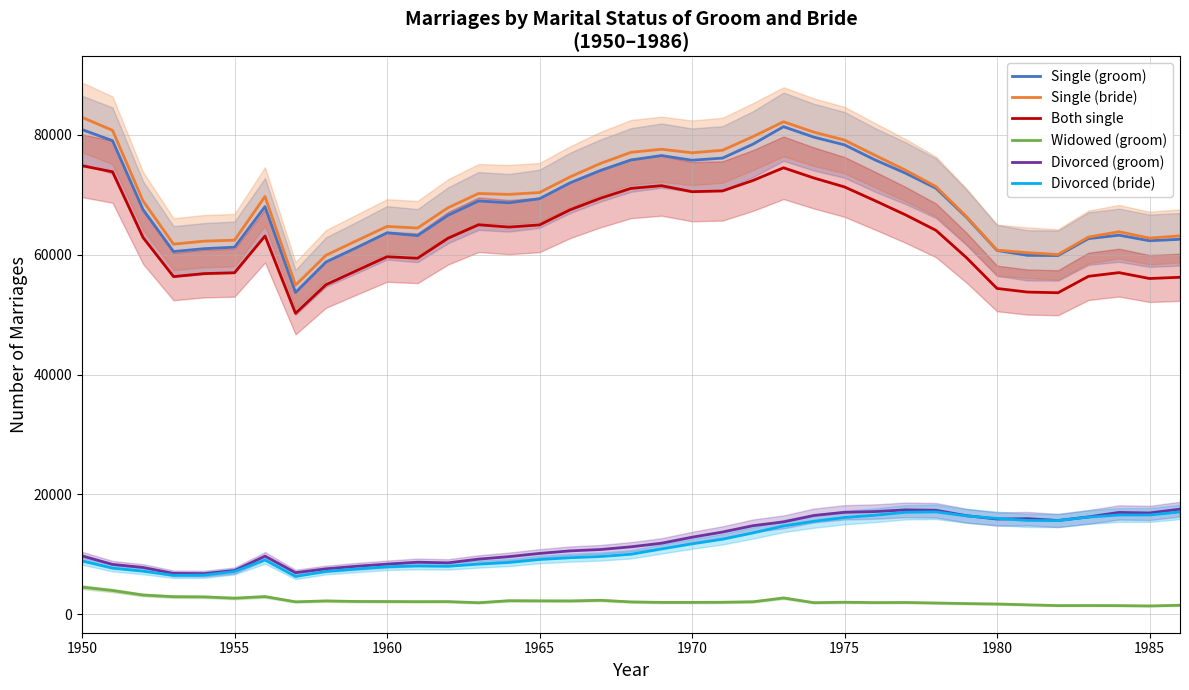

True or false: Single (groom) has a value of 23611 at 1950.

False